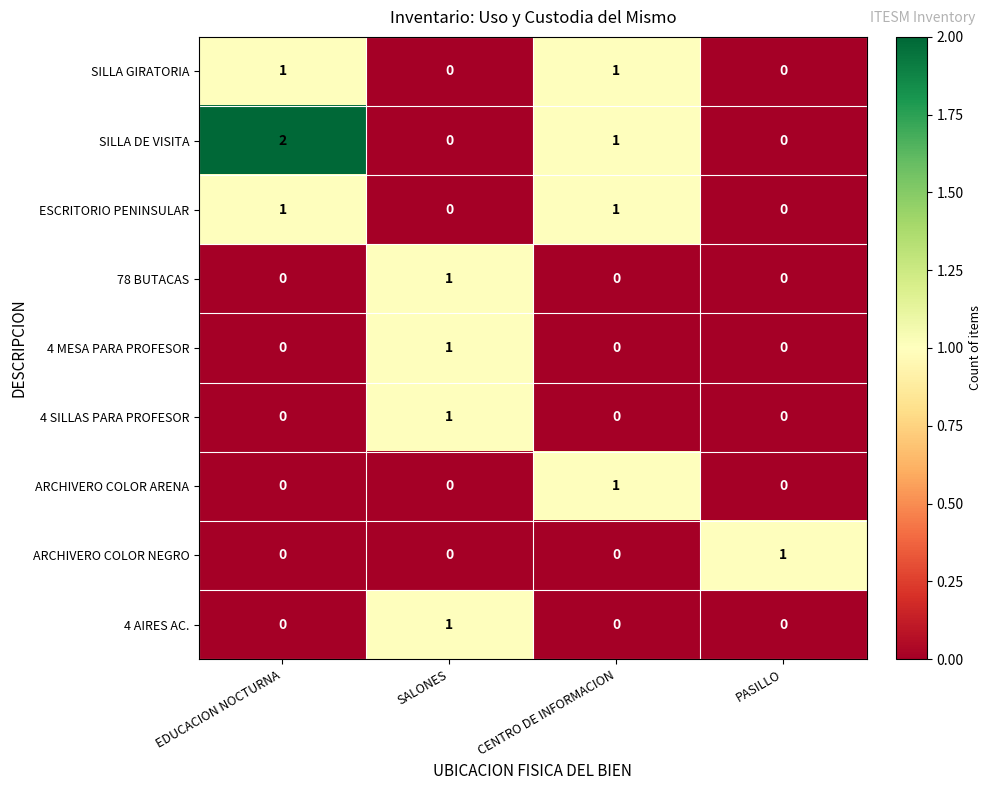

The SILLA DE VISITA series shows 1 at SALONES. True or false?

False